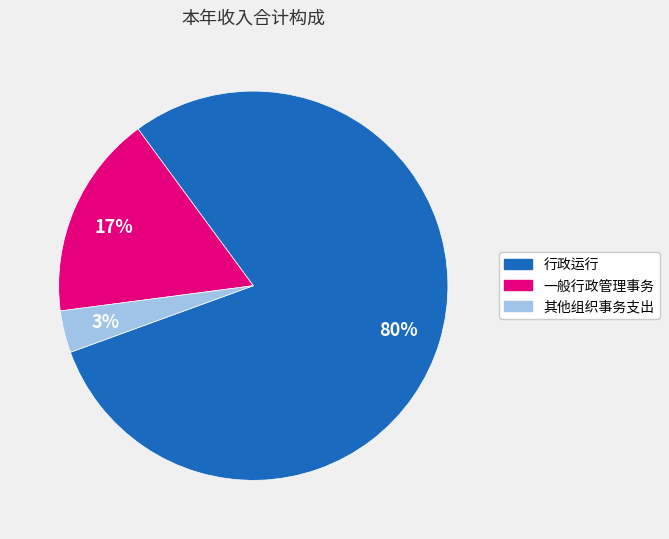

True or false: 一般行政管理事务 accounts for 12% of the total.

False